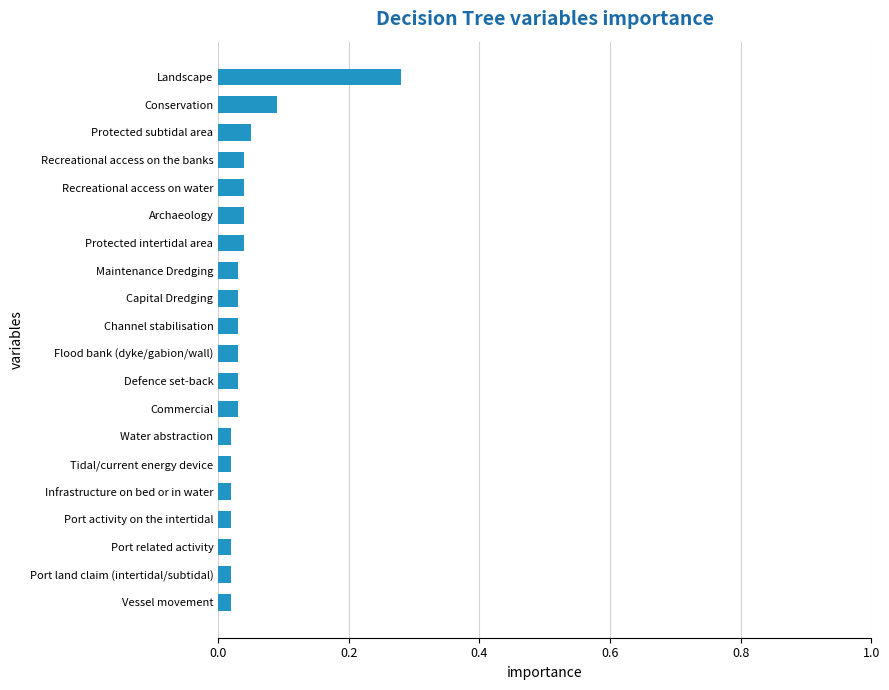

What is the sum of all values?

0.9